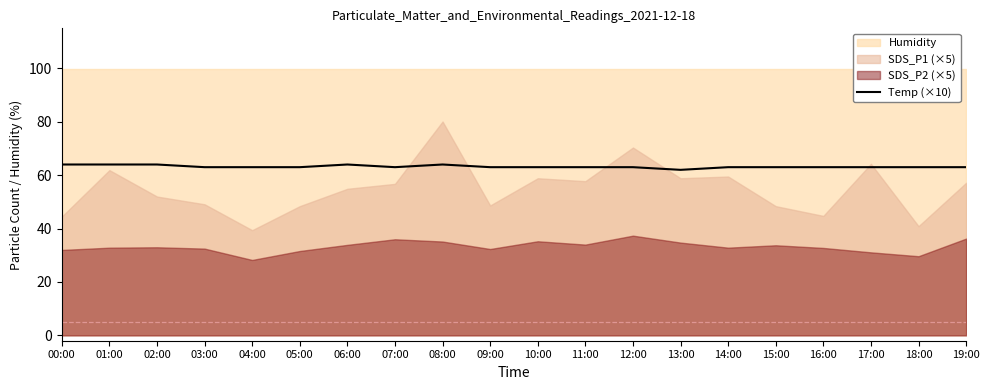

True or false: the data shows 93 at 02:00.

False